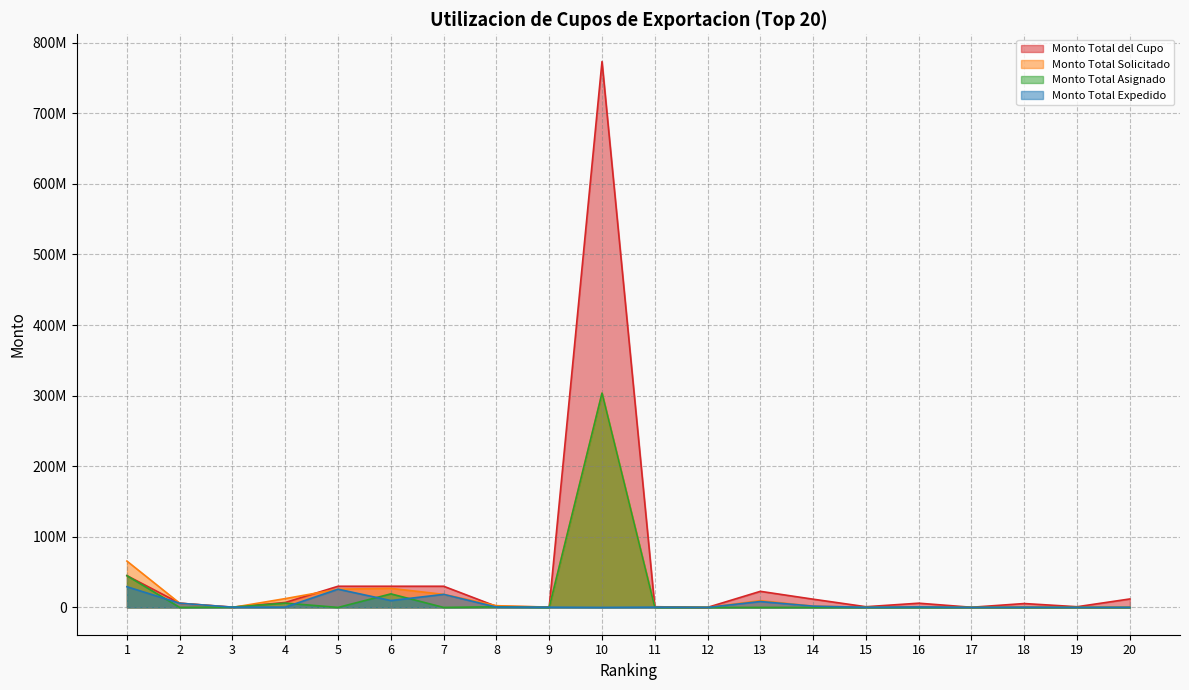

True or false: Monto Total del Cupo and Monto Total Asignado intersect in this chart.

False